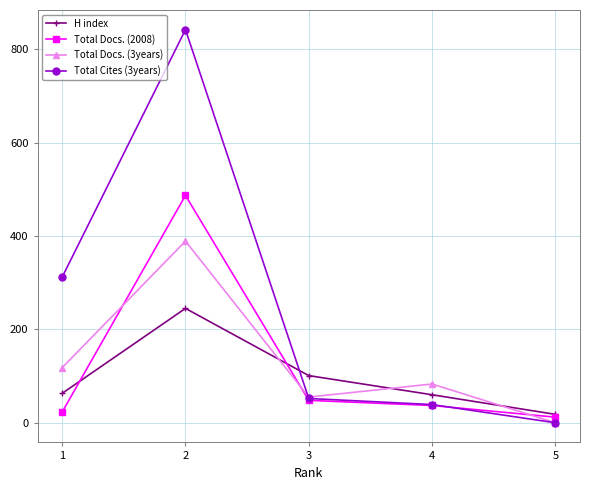

List the series in order of their peak value, highest first.

Total Cites (3years), Total Docs. (2008), Total Docs. (3years), H index